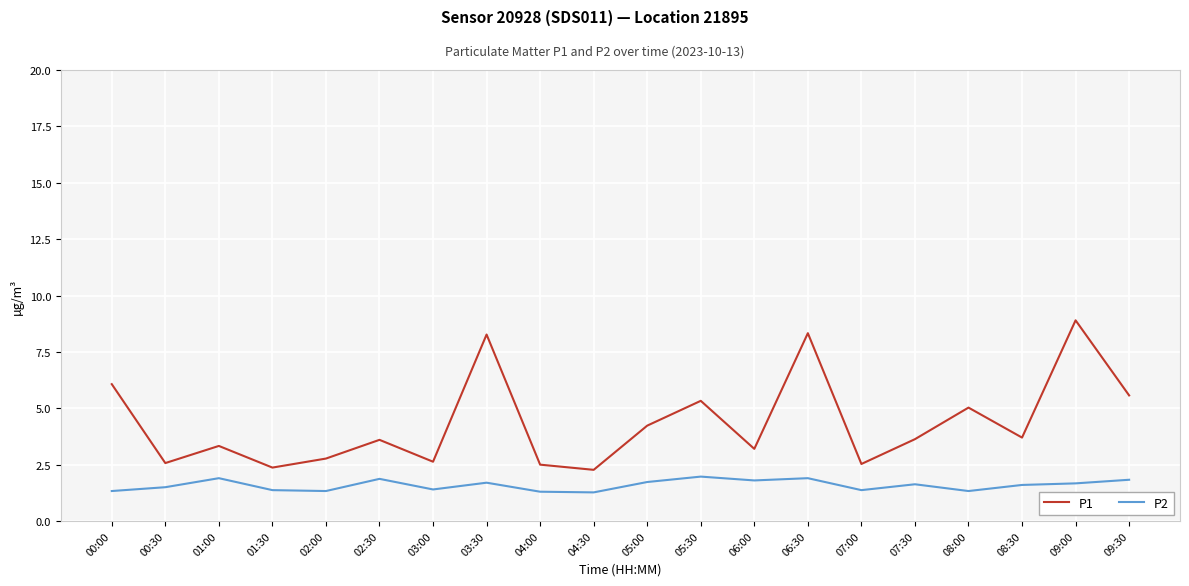

How many interior local peaks does the P1 series have?

7